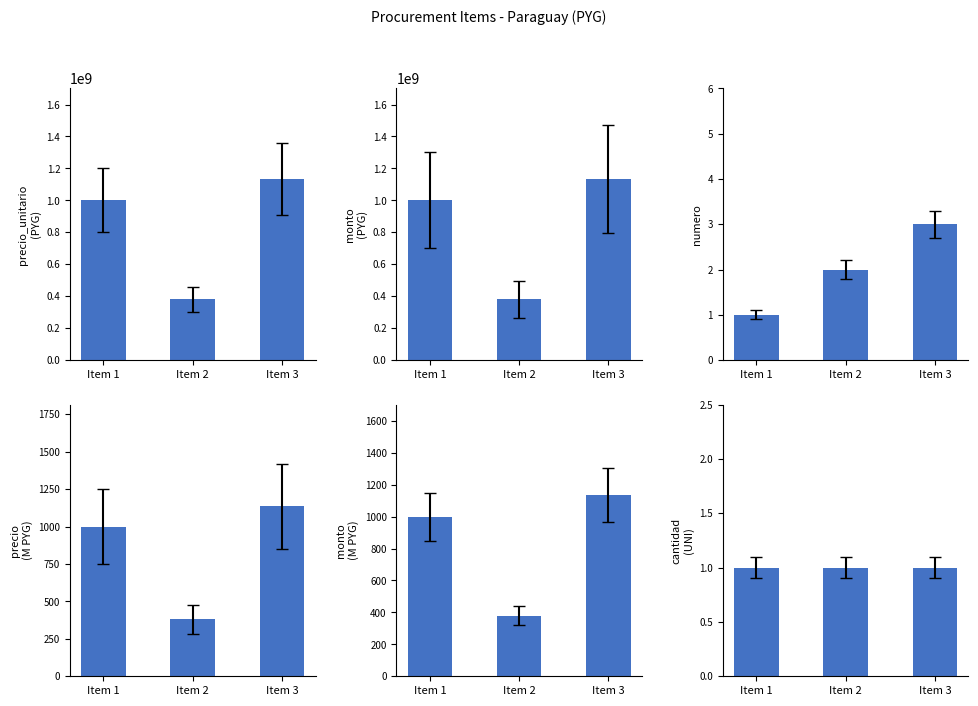

What is the maximum value for precio_unitario?

1134000000